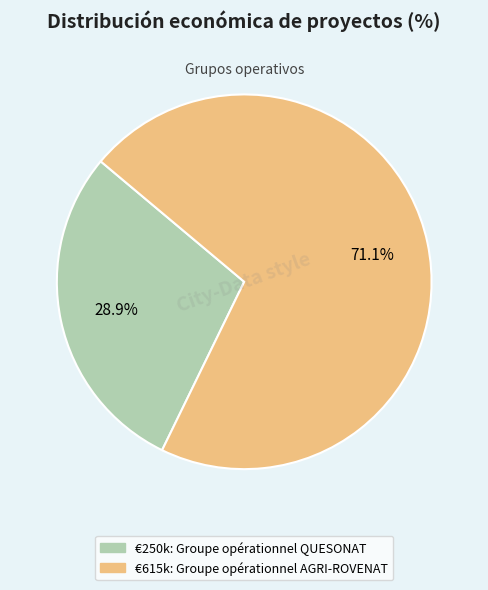

Does any single category account for the majority?

Yes